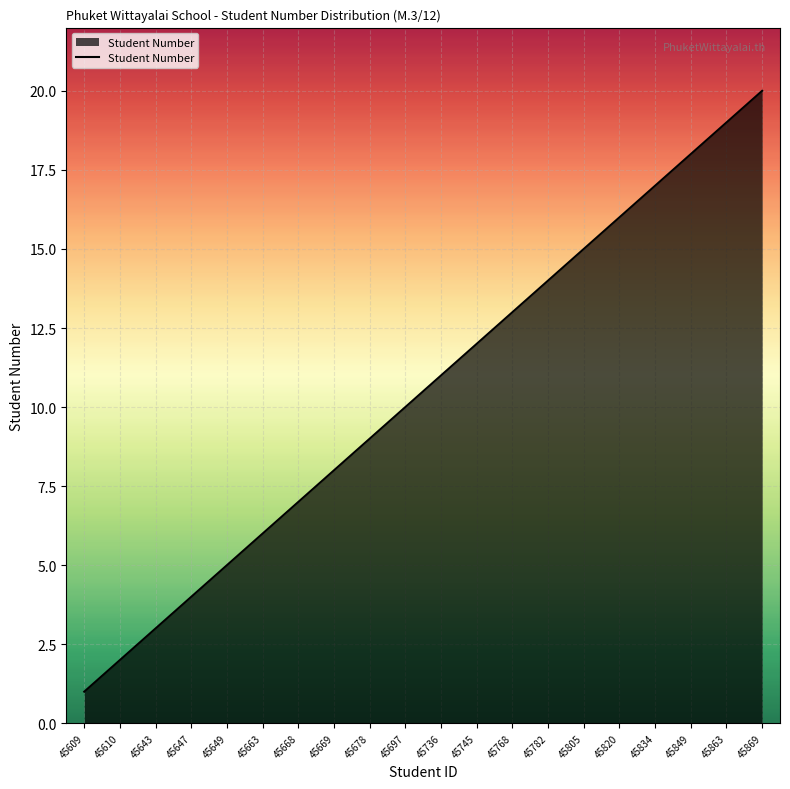

Rank the categories by value from lowest to highest.

45609, 45610, 45643, 45647, 45649, 45663, 45668, 45669, 45678, 45697, 45736, 45745, 45768, 45782, 45805, 45820, 45834, 45849, 45863, 45869